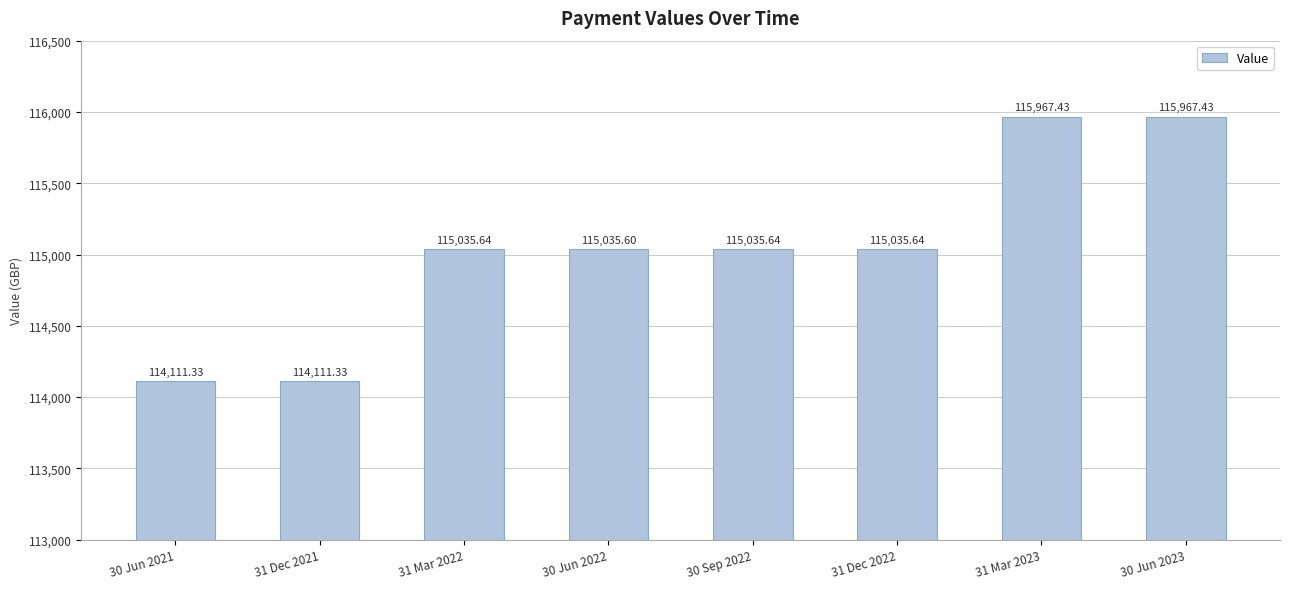

What is the label of the 1st bar from the right?

30 Jun 2023